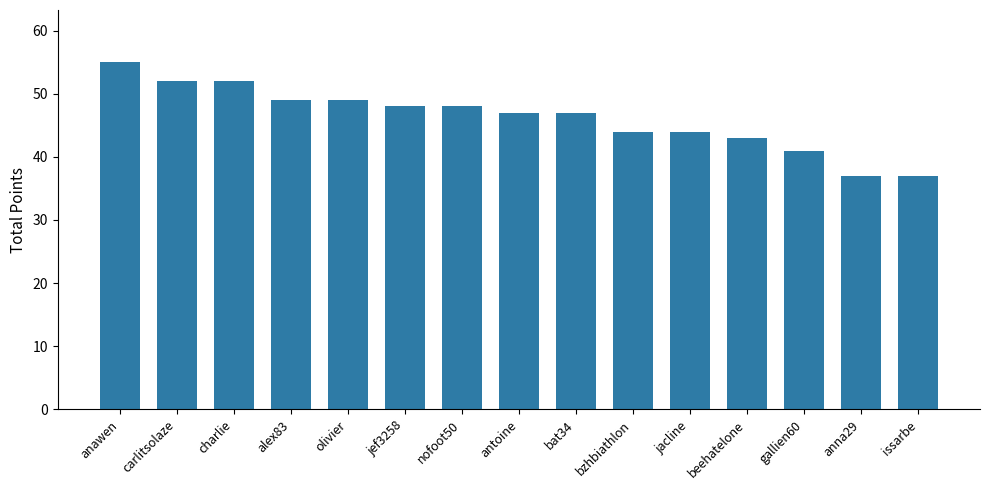

What is the difference between the maximum and minimum values?

18